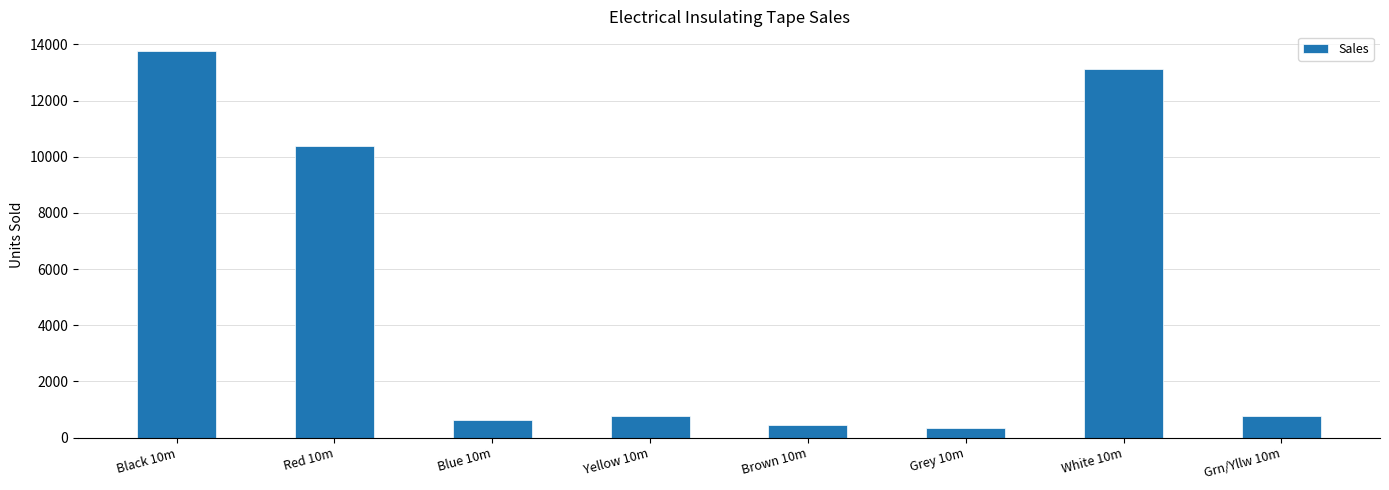

What is the label of the 8th bar from the left?

Grn/Yllw 10m